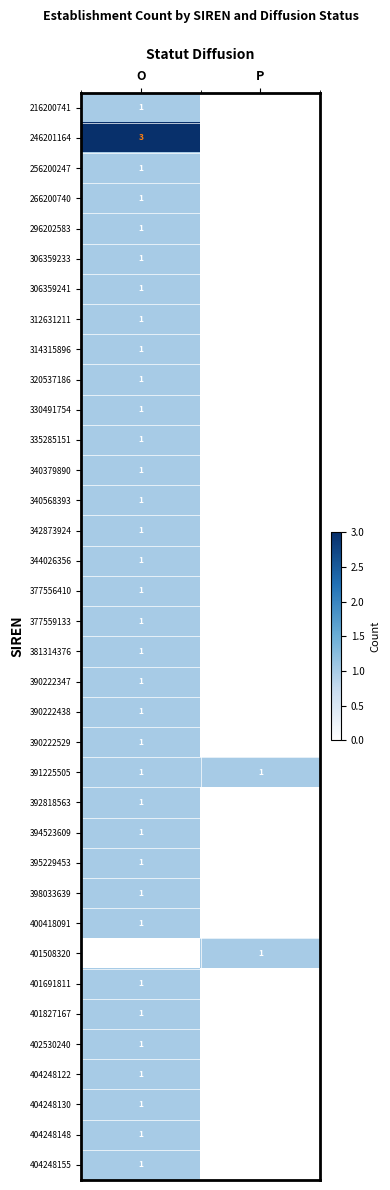

True or false: 391225505 has a value of 1 at O.

True